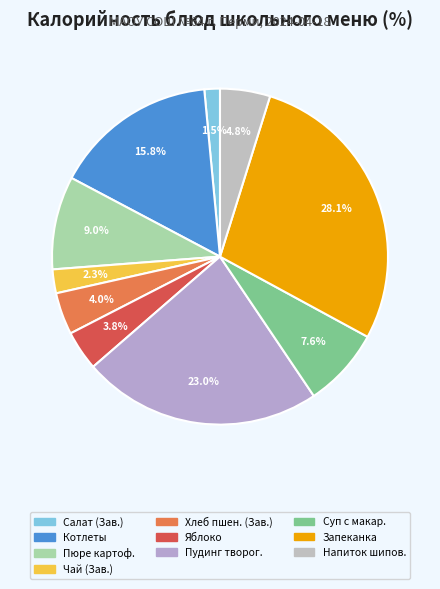

Is there any slice that represents more than half of the pie?

No